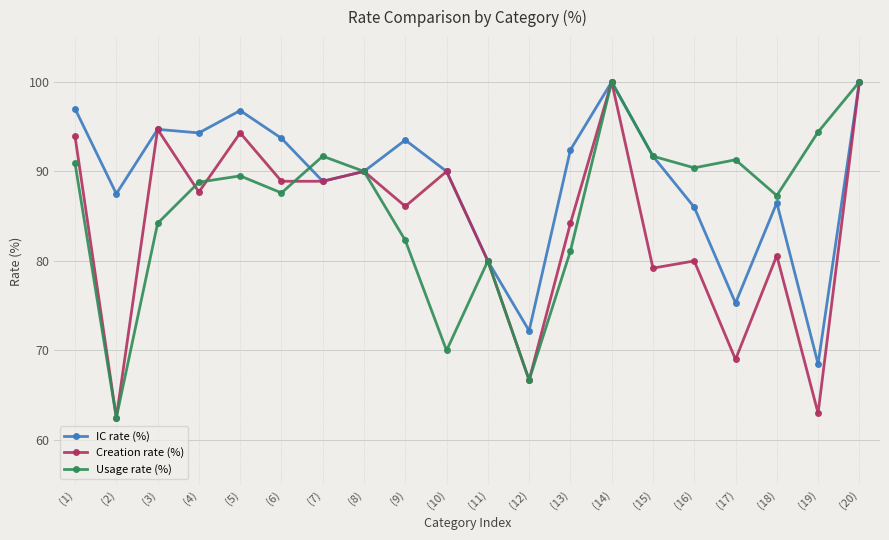

Which series changed the most between (1) and (16)?

Creation rate (%)